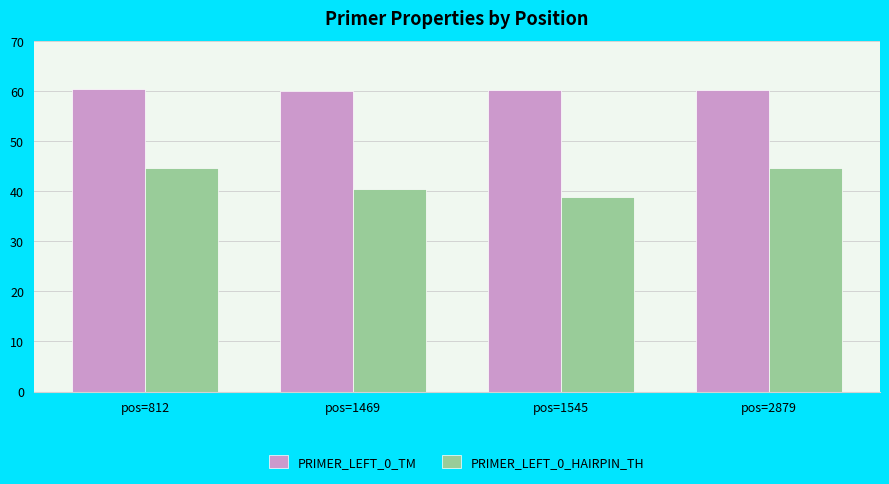

The value of PRIMER_LEFT_0_HAIRPIN_TH at pos=2879 is 44.6. True or false?

True